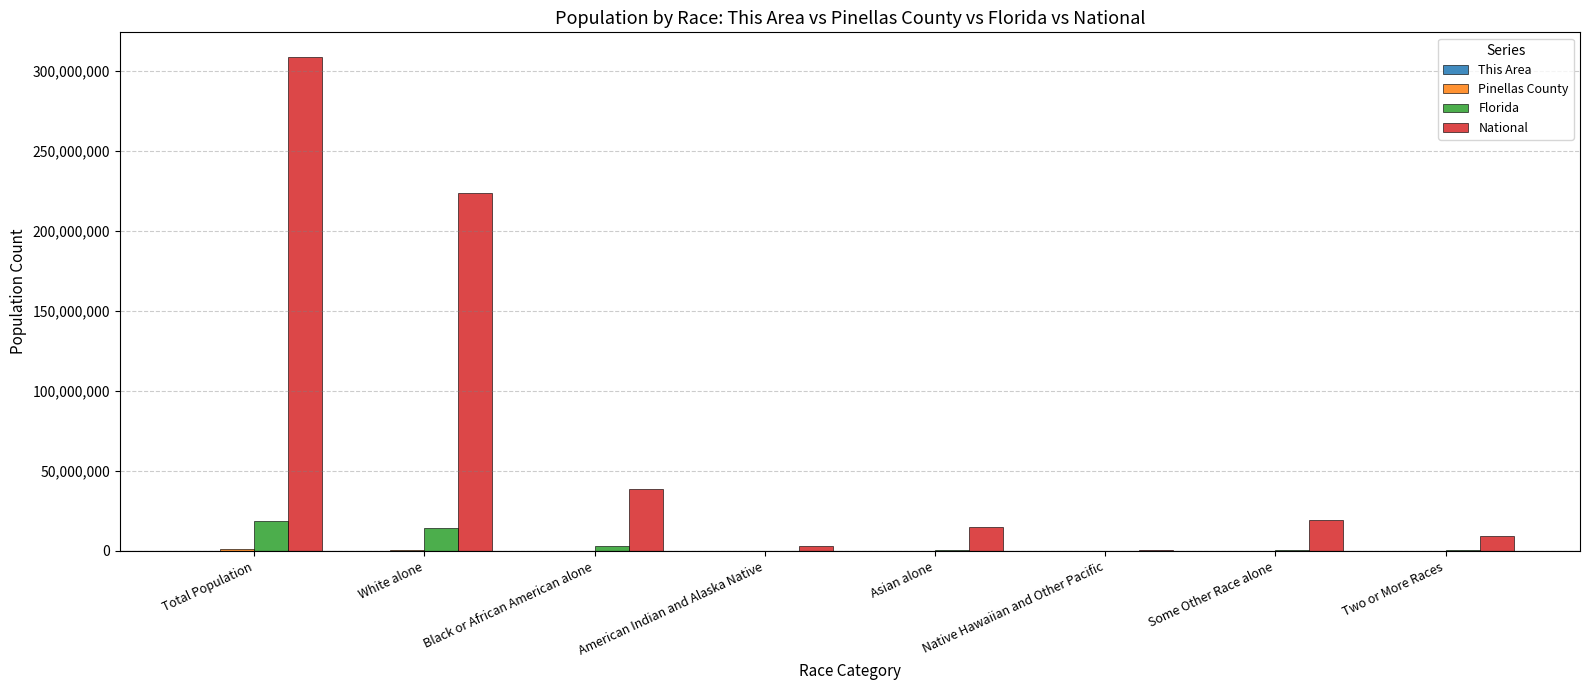

Which series has the largest total across all categories?

National